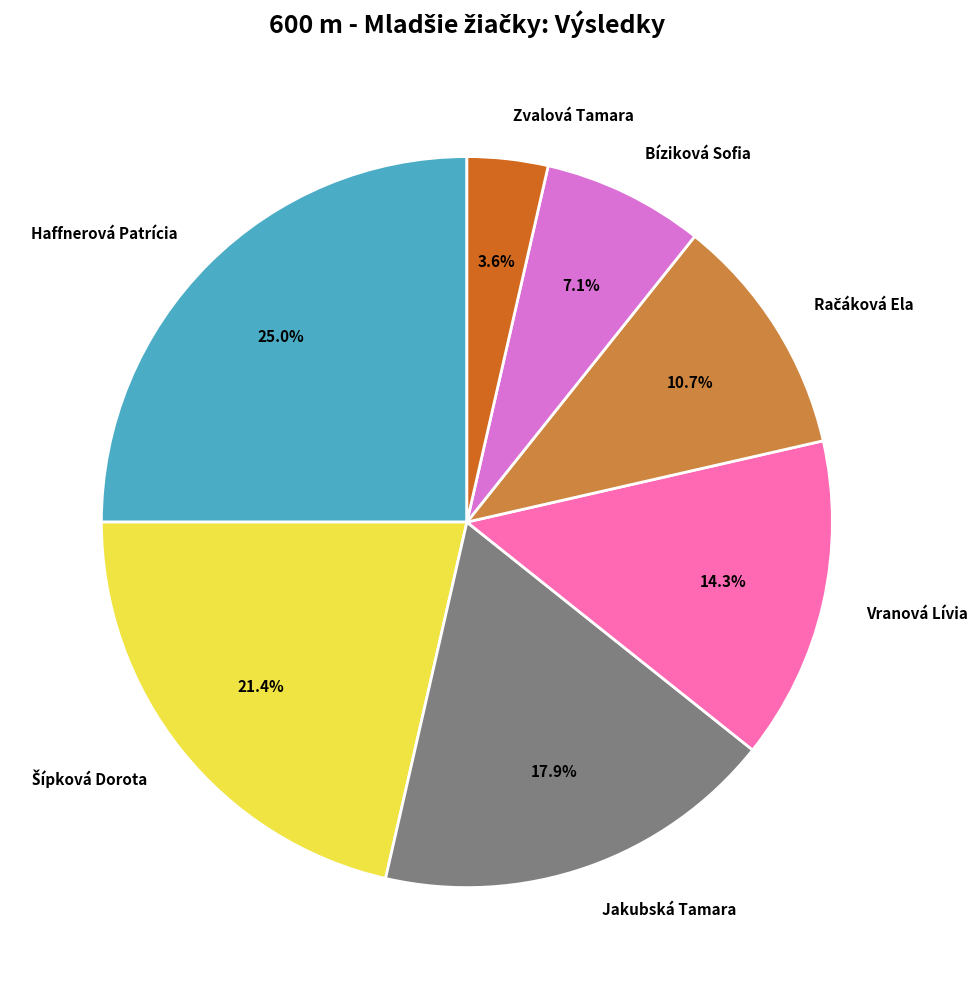

Does Vranová Lívia account for over 50% of the chart?

No